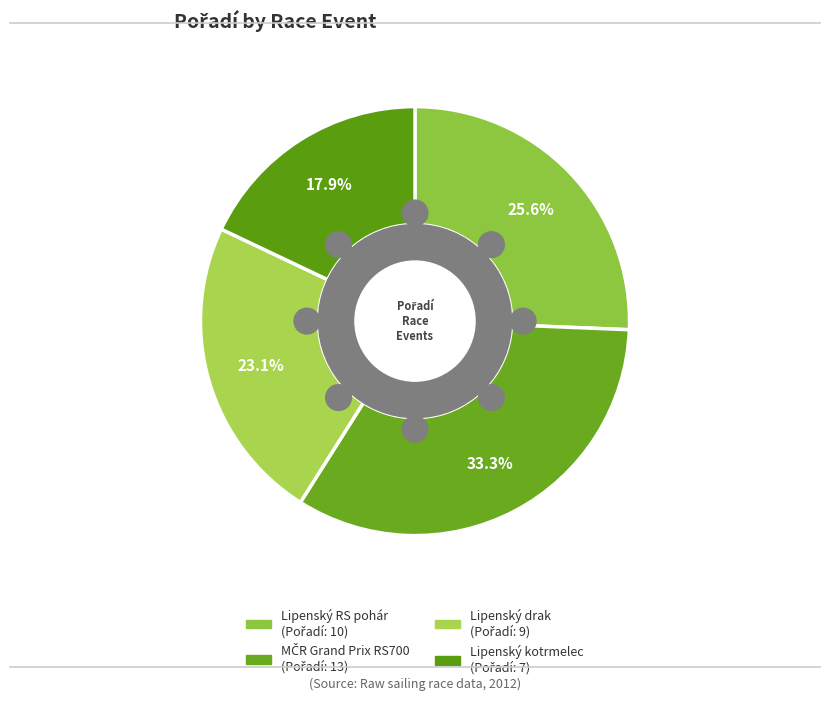

What percentage is the MČR Grand Prix RS700 slice, to the nearest percent?

33%